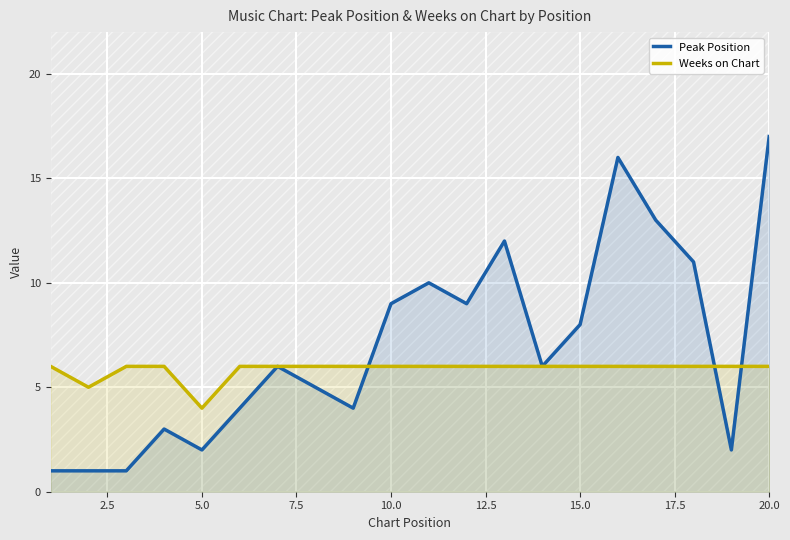

What is the highest value of the Peak Position series?

17